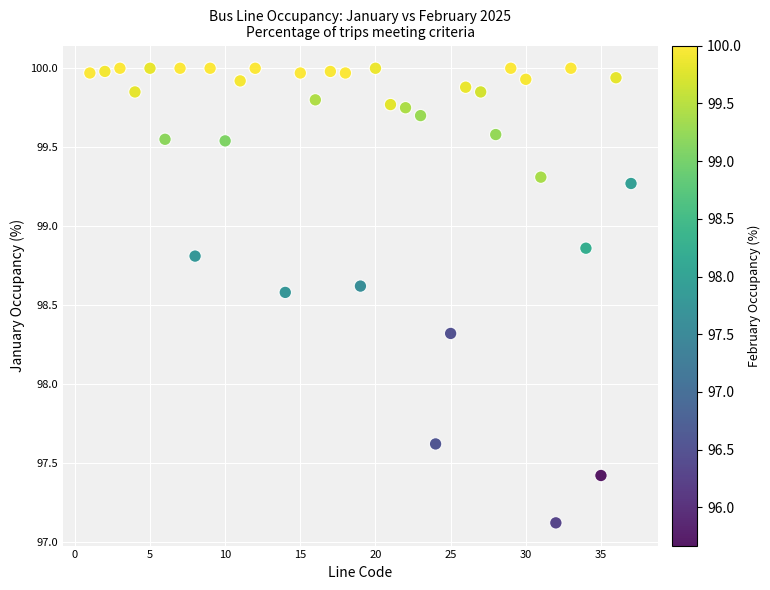

What Y value in the scatter plot is closest to 98?

98.3